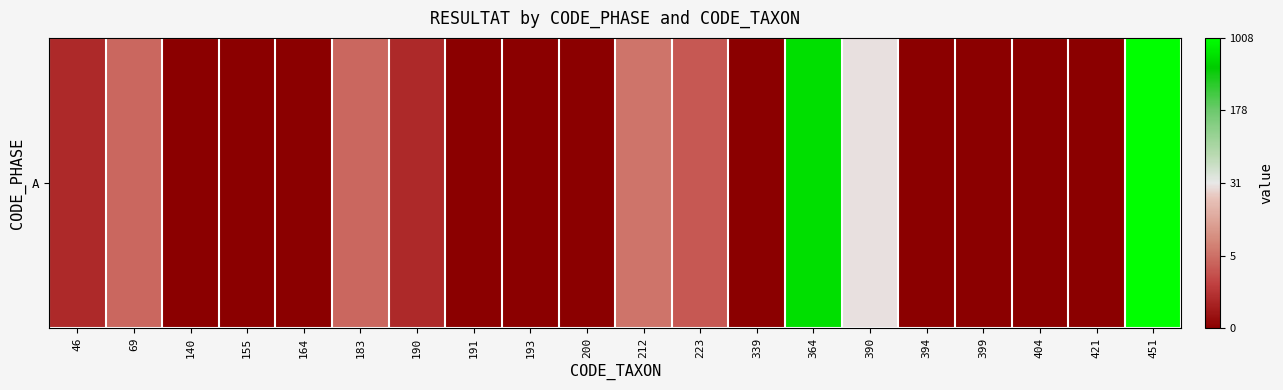

Is it true that the value at 364 is 9.1?

False